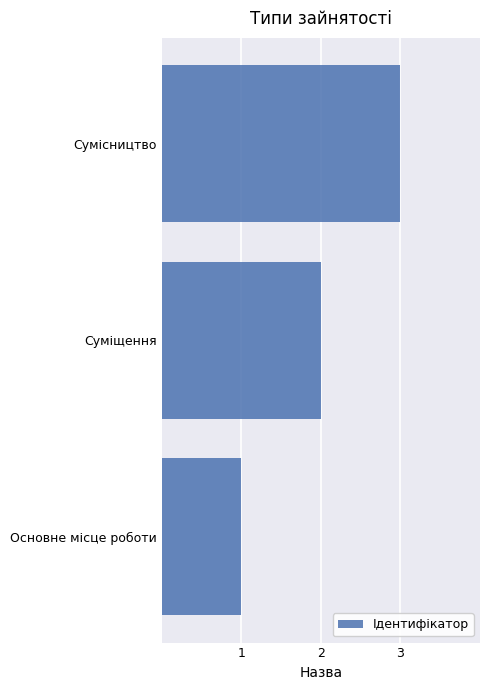

Between Сумісництво and Суміщення, which is larger?

Сумісництво